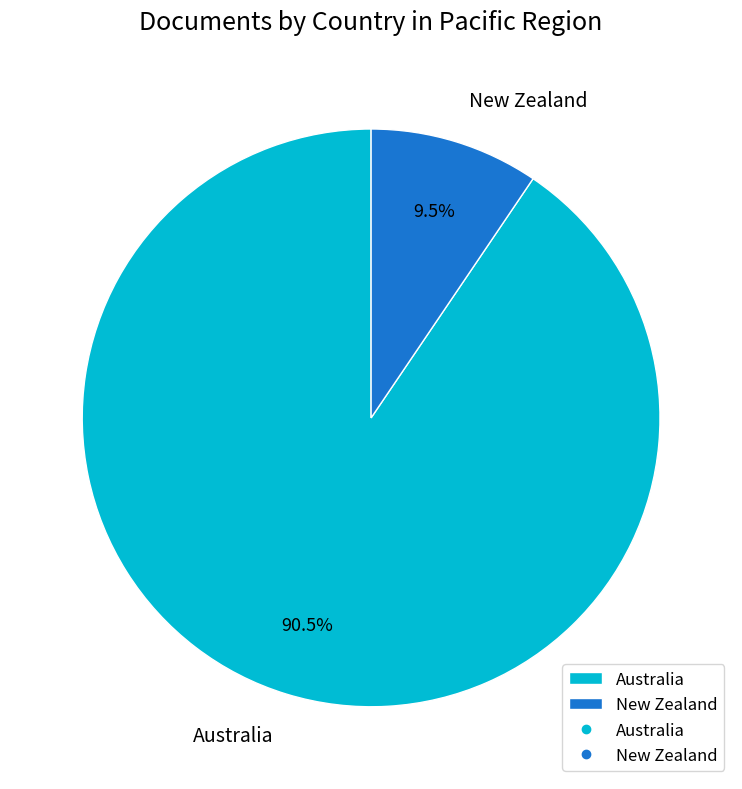

Which has a higher value, Australia or New Zealand?

Australia